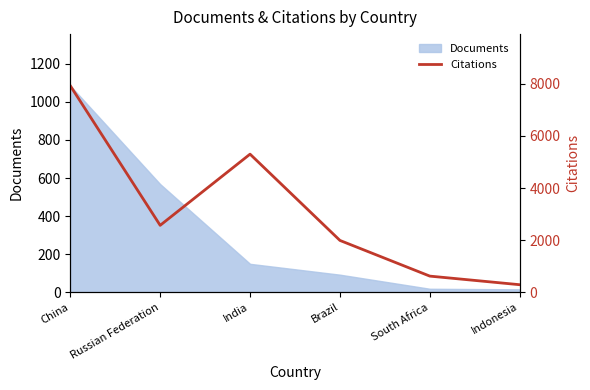

True or false: Documents has a value of 1085 at China.

True